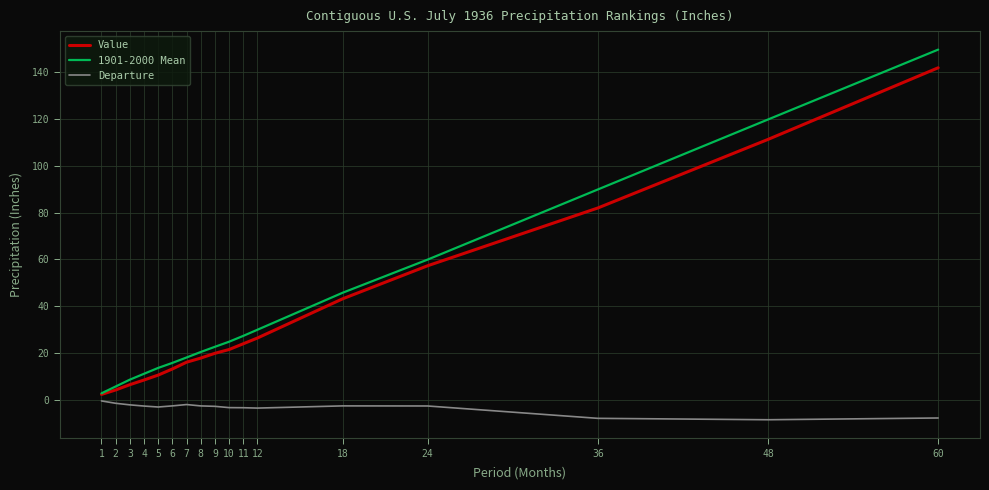

At how many categories does at least one series exceed 109?

2